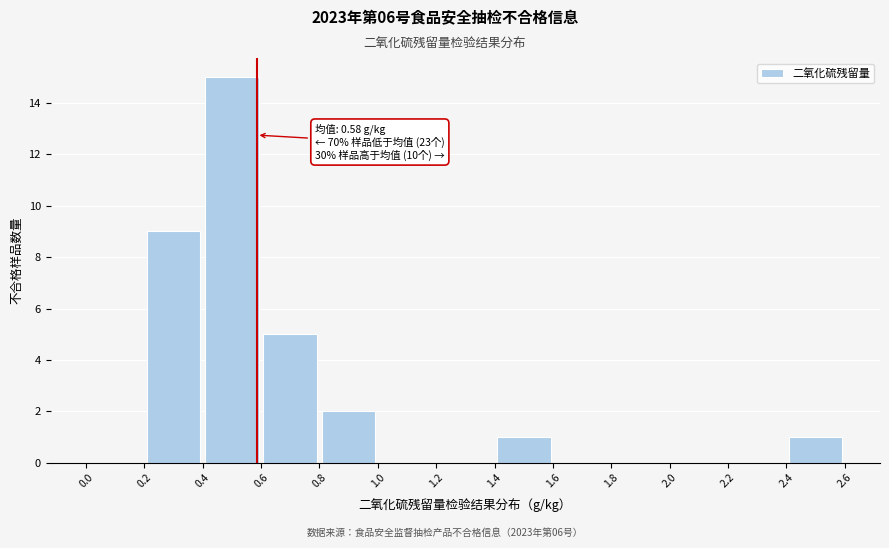

Which range on the x-axis has the tallest bar?

0.4 to 0.6